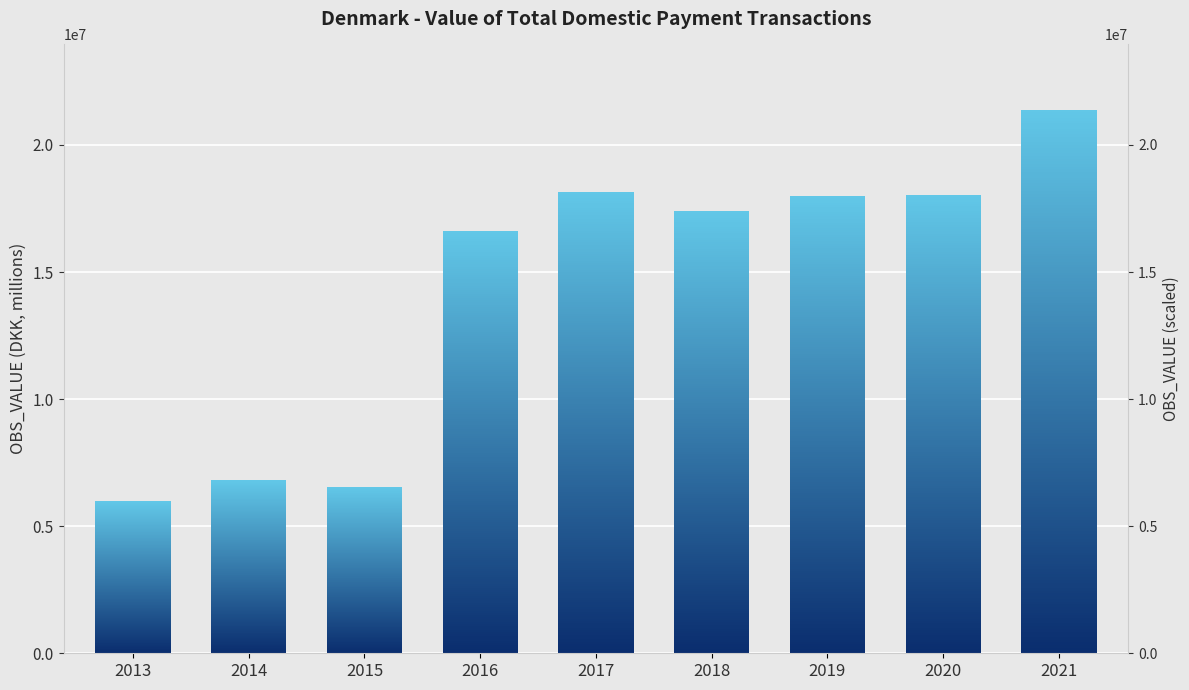

Rank the categories by value from highest to lowest.

2021, 2017, 2020, 2019, 2018, 2016, 2014, 2015, 2013